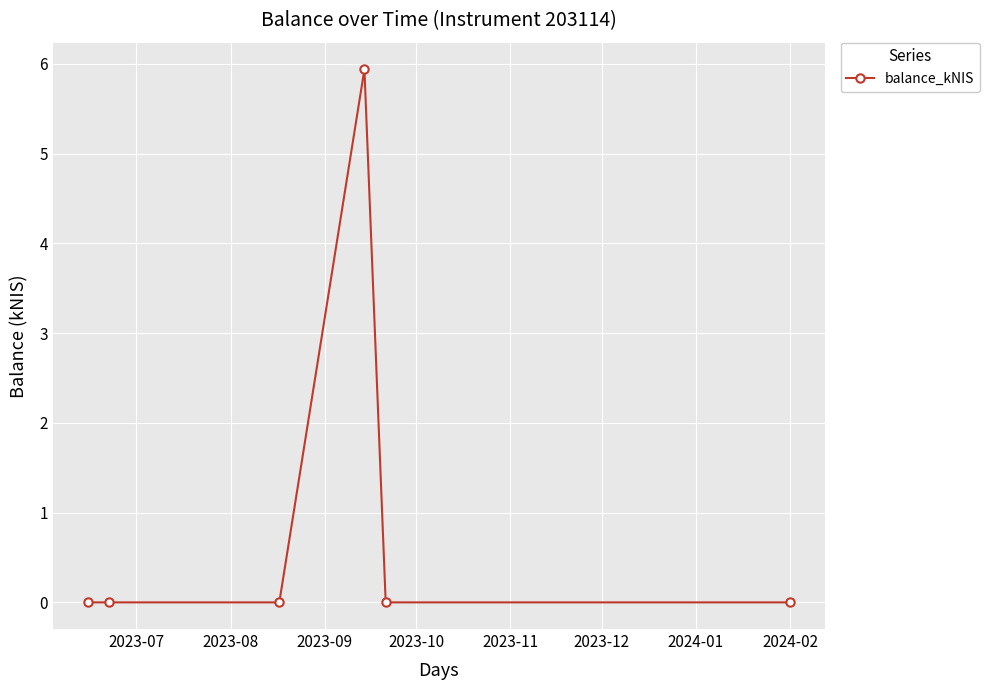

Count the number of categories in the chart.

6